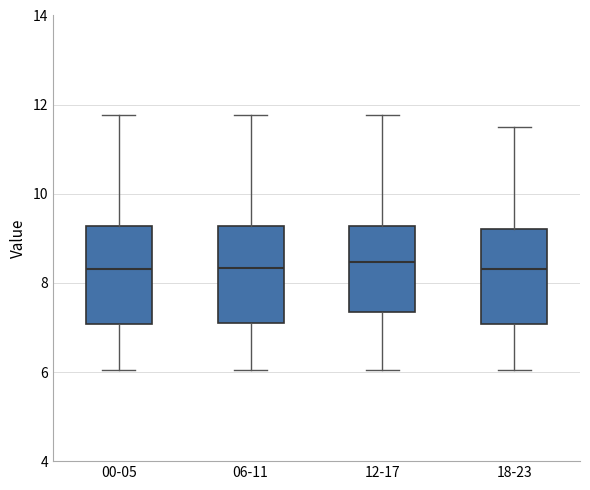

Where does the median line of the box for 18-23 sit on the y-axis? The values are not printed on the chart, so give them approximately, as read against the axis.

8.4